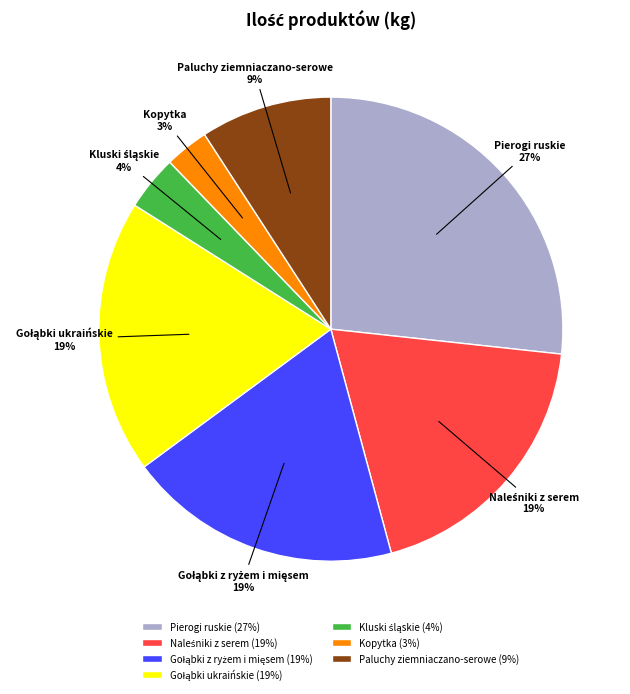

What percentage is the Paluchy ziemniaczano-serowe slice, to the nearest percent?

9%